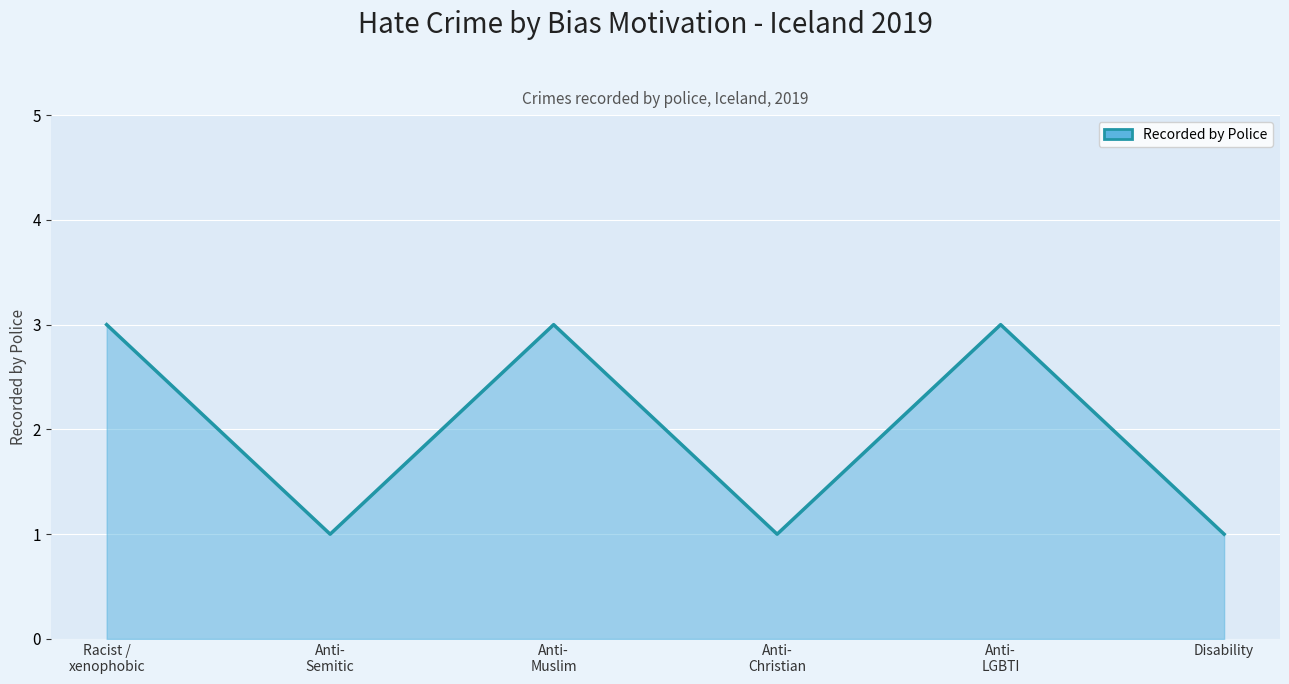

Where is the first local minimum?

Anti-
Semitic